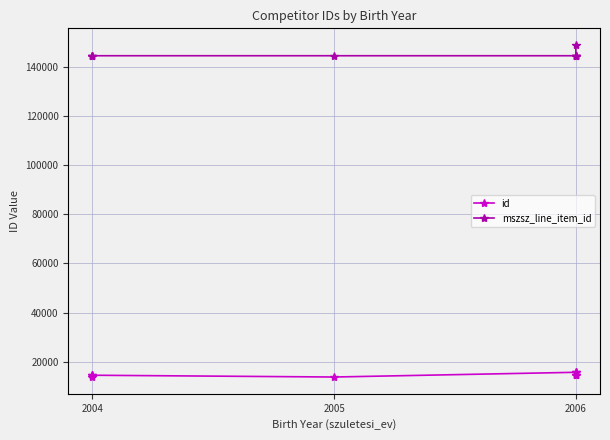

What is the difference between the second highest and second lowest values in the mszsz_line_item_id series?

1